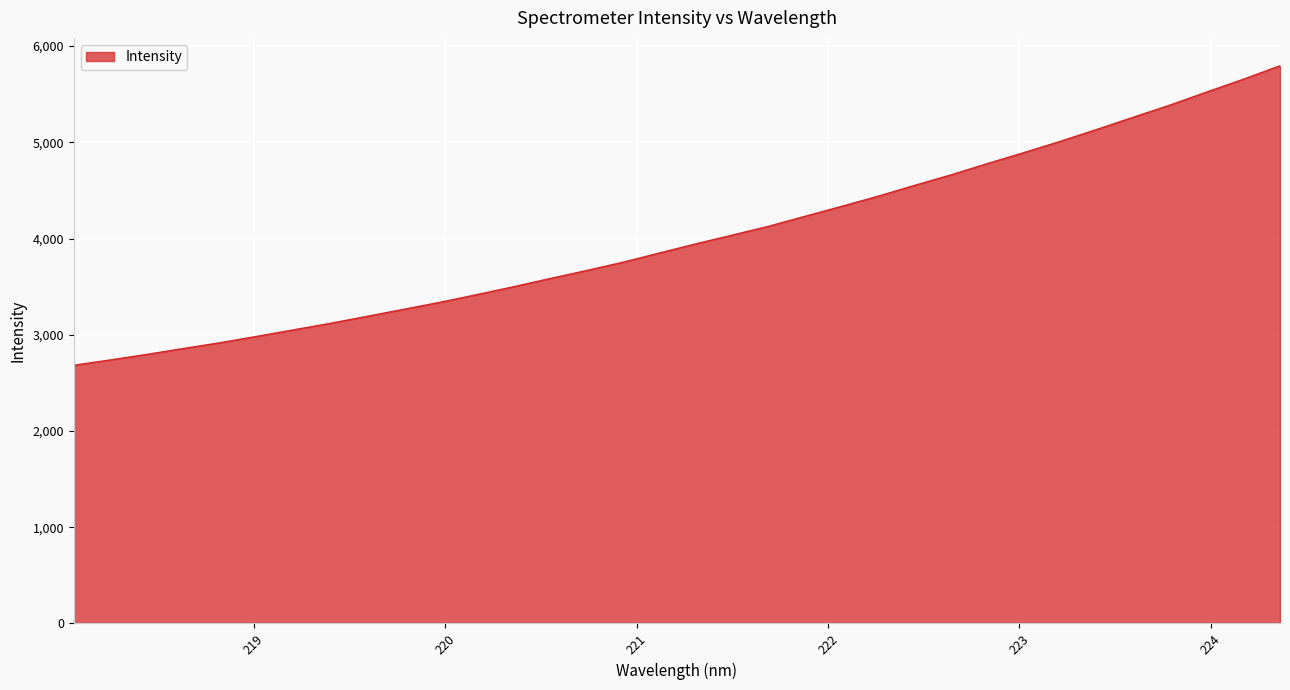

What is the greatest value displayed?

5795.4